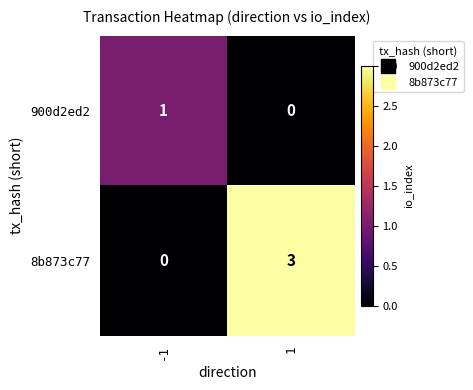

Which series has the widest spread of values?

8b873c77